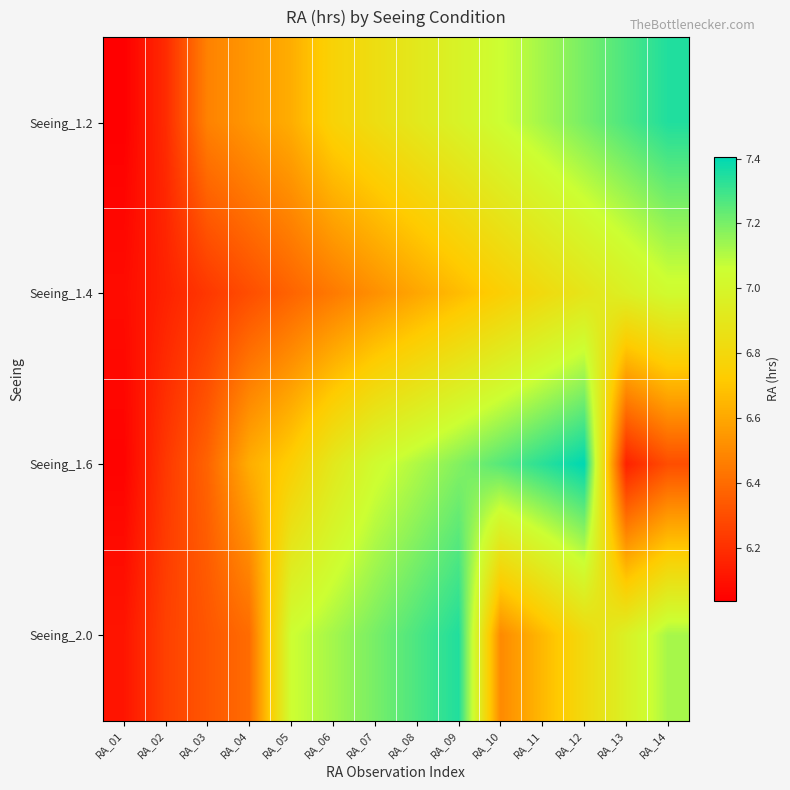

How many distinct data groups are displayed?

4